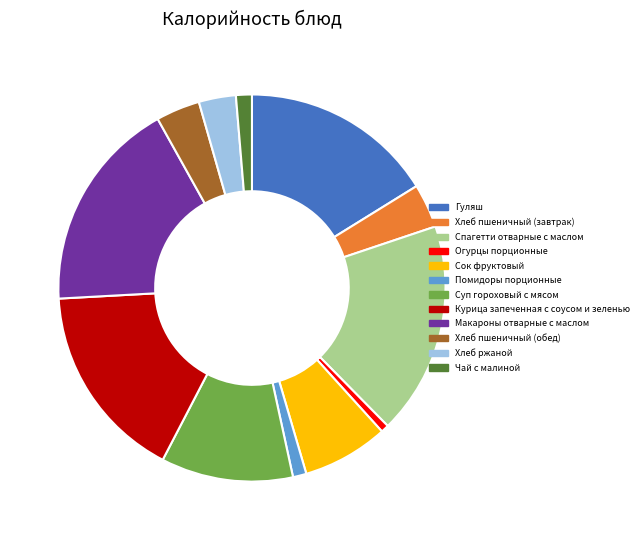

Between Хлеб ржаной and Хлеб пшеничный (обед), which is larger?

Хлеб пшеничный (обед)